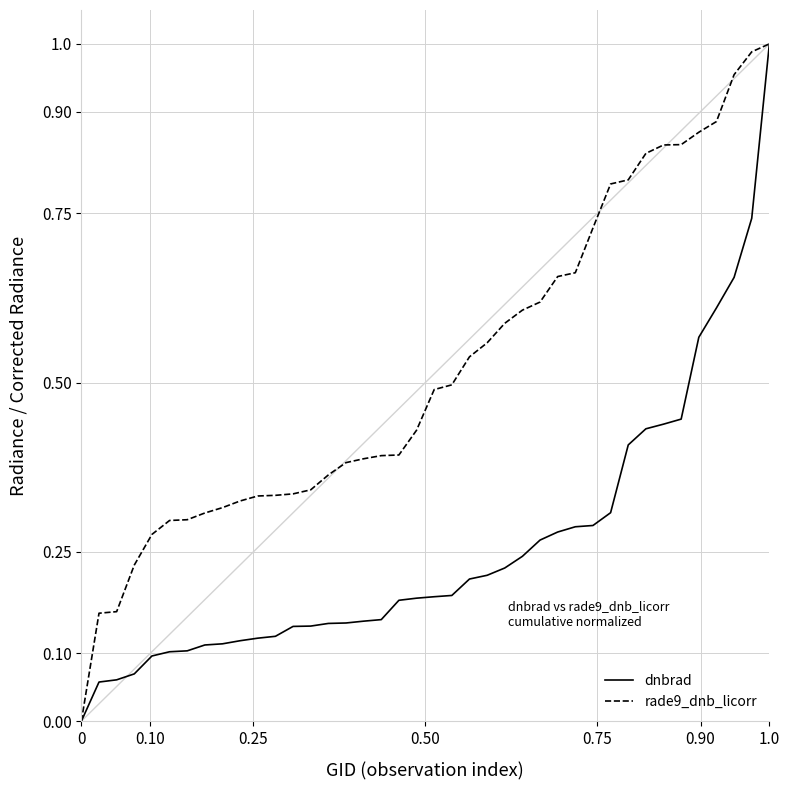

Rank the series by their average value, from lowest to highest.

dnbrad, rade9_dnb_licorr